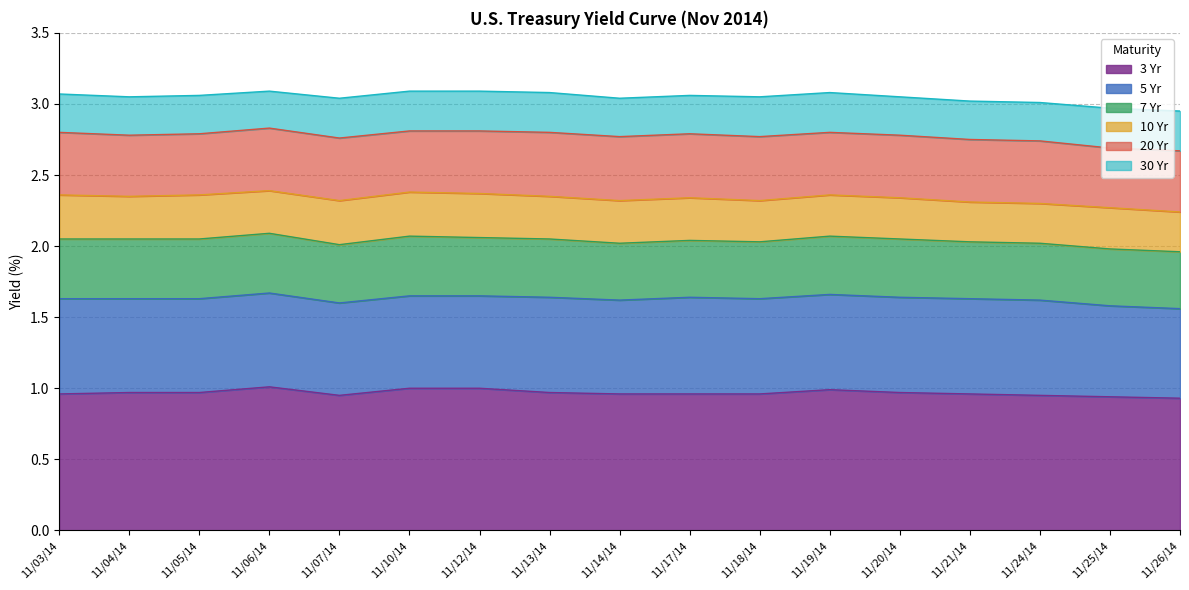

True or false: 5 Yr and 7 Yr intersect in this chart.

False